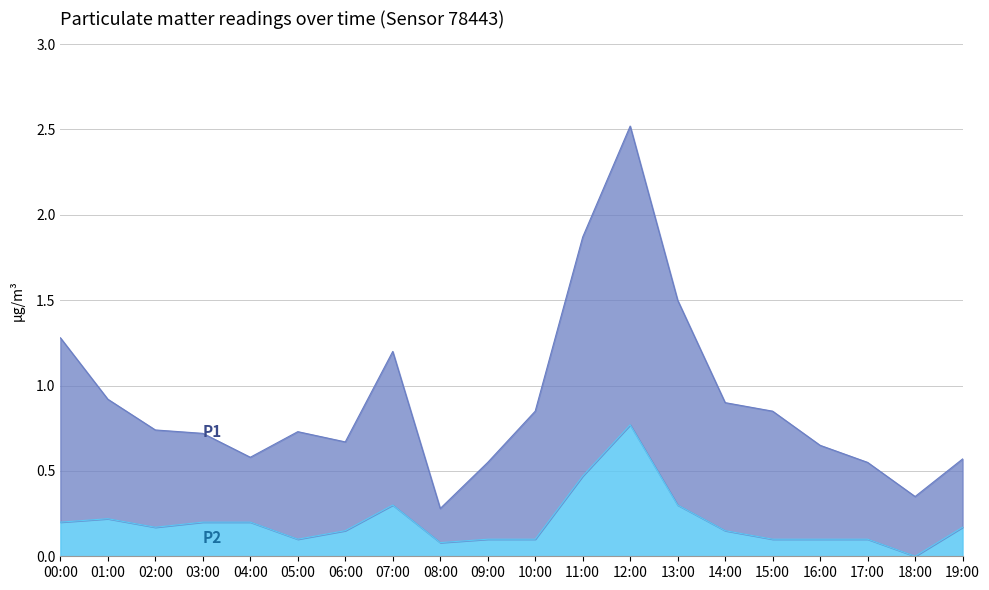

What is the difference between the highest and lowest values at 09:00?

0.5